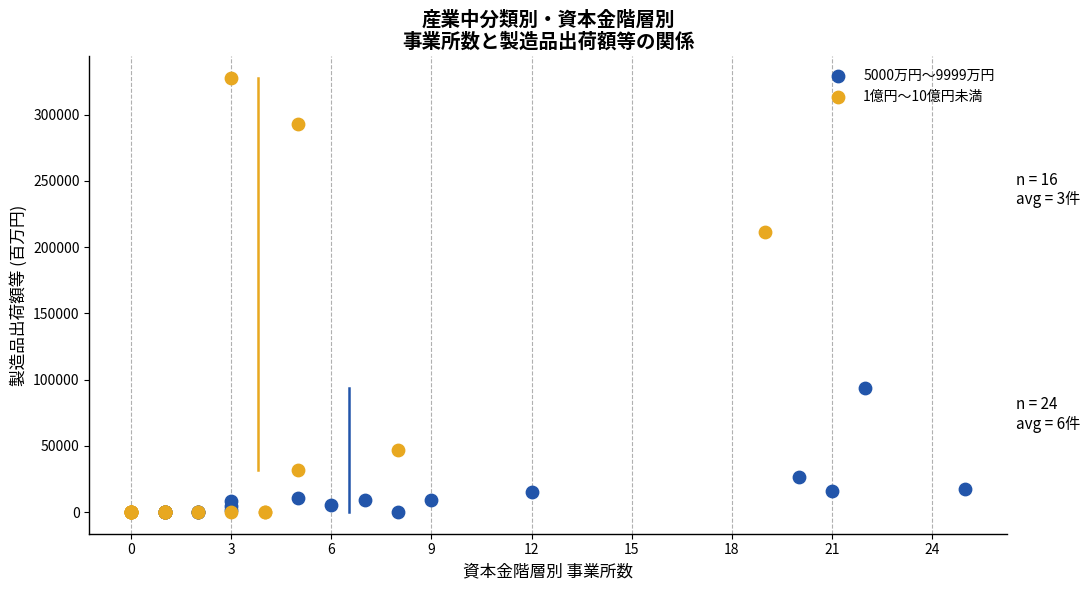

Which series contains the highest Y value?

1億円～10億円未満